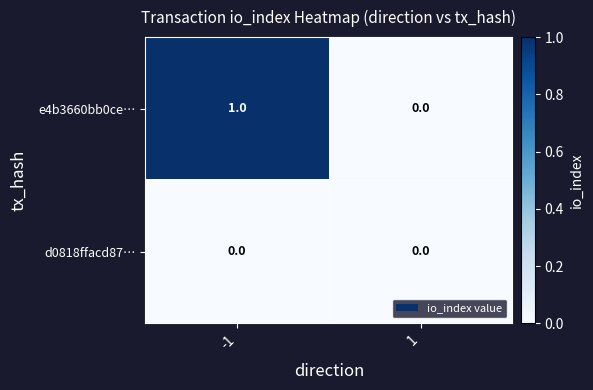

Rank the series by their average value, from lowest to highest.

d0818ffacd87…, e4b3660bb0ce…